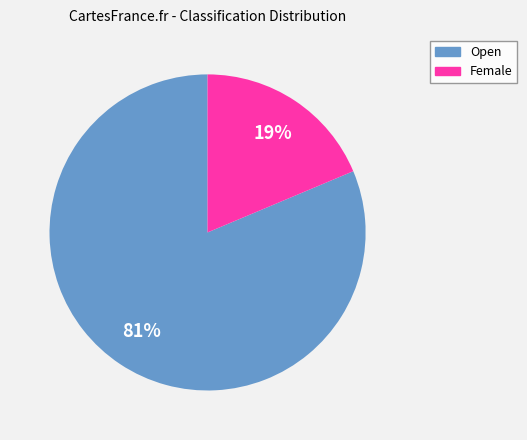

Combined, do Female and Open account for over 50%?

Yes